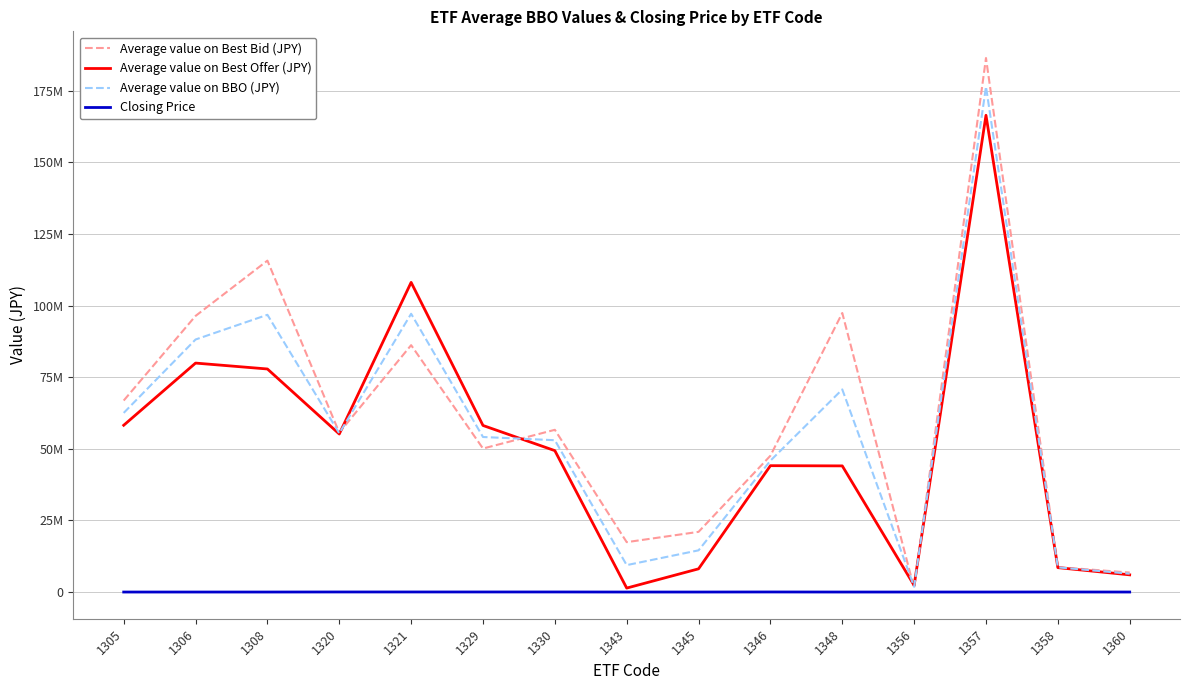

What are all the series names shown in the legend?

Average value on Best Bid (JPY), Average value on Best Offer (JPY), Average value on BBO (JPY), Closing Price